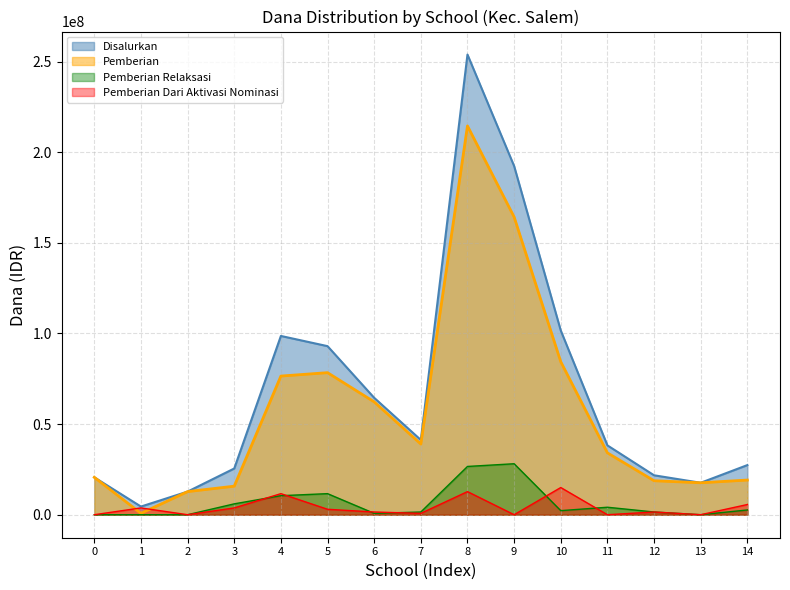

What is the total value across all series at 1?

9000000